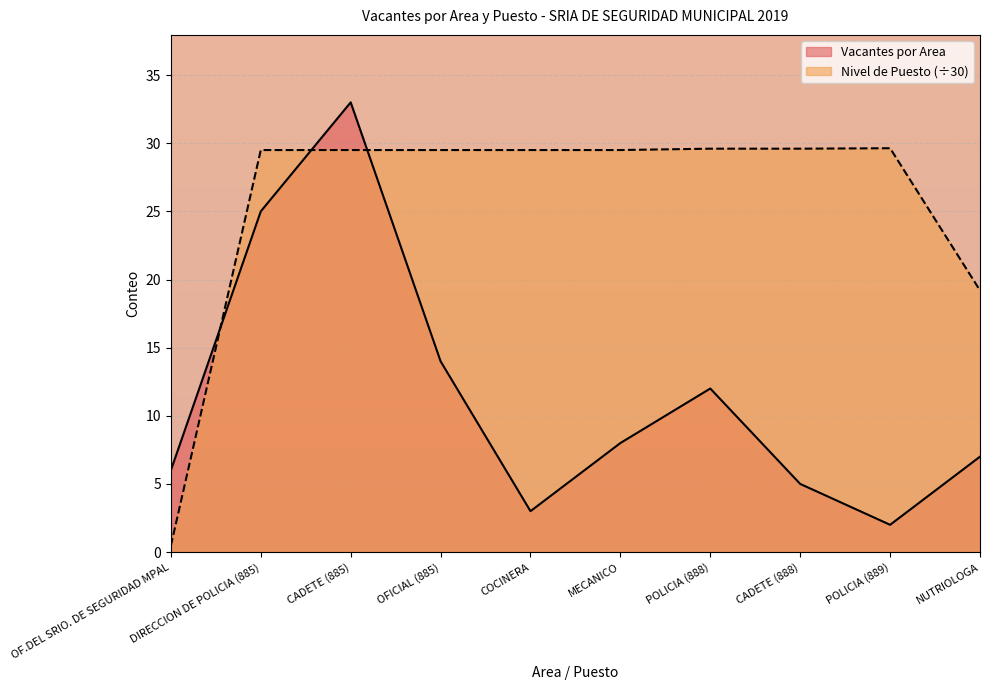

Rank the categories by Vacantes por Area value from highest to lowest.

CADETE (885), DIRECCION DE POLICIA (885), OFICIAL (885), POLICIA (888), MECANICO, NUTRIOLOGA, OF.DEL SRIO. DE SEGURIDAD MPAL, CADETE (888), COCINERA, POLICIA (889)